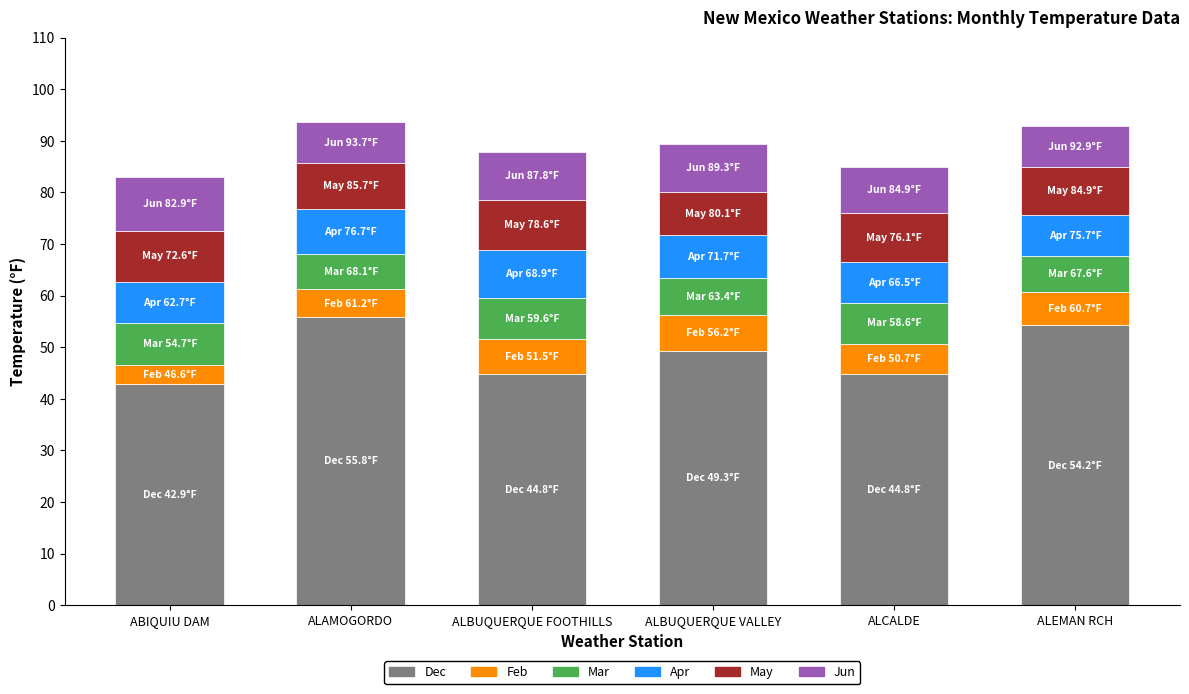

What are all the series names shown in the legend?

Dec, Feb, Mar, Apr, May, Jun